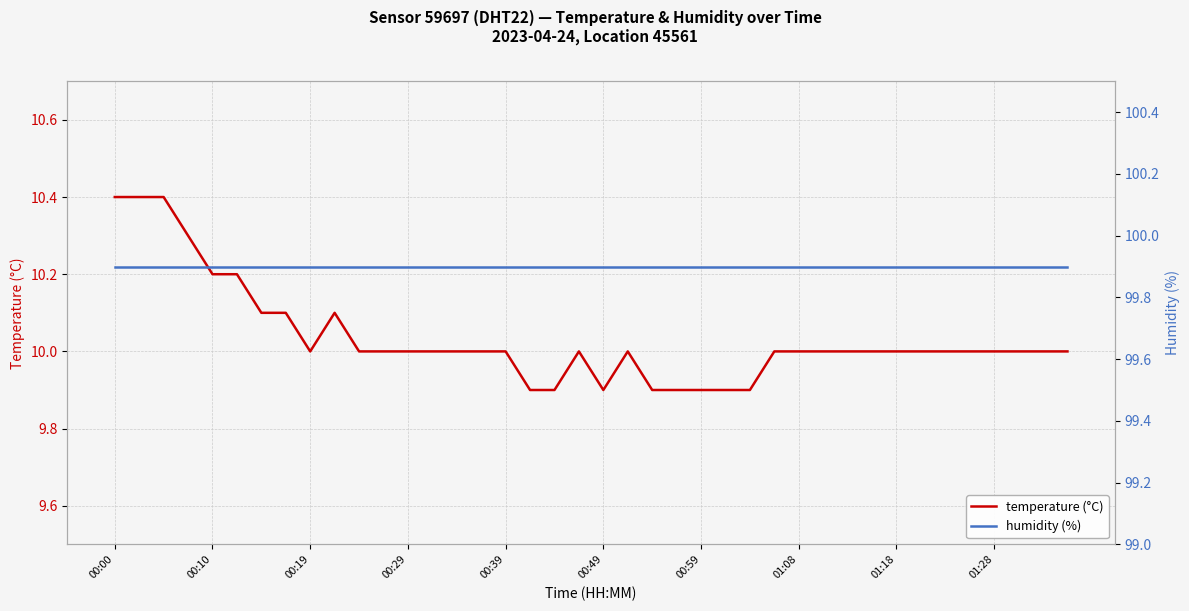

The value of temperature (°C) at 00:10 is 10.2. True or false?

True